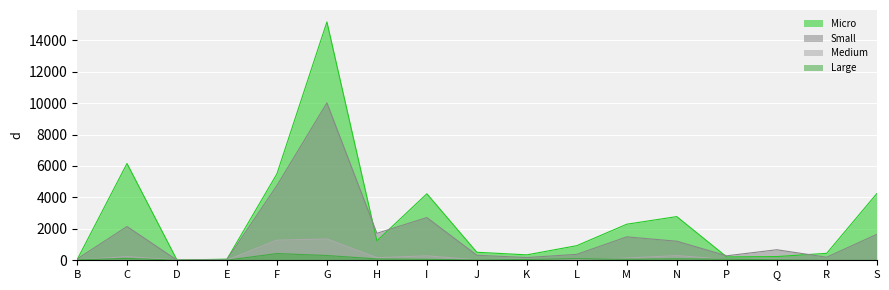

Is it true that Small equals 4757 at F?

True